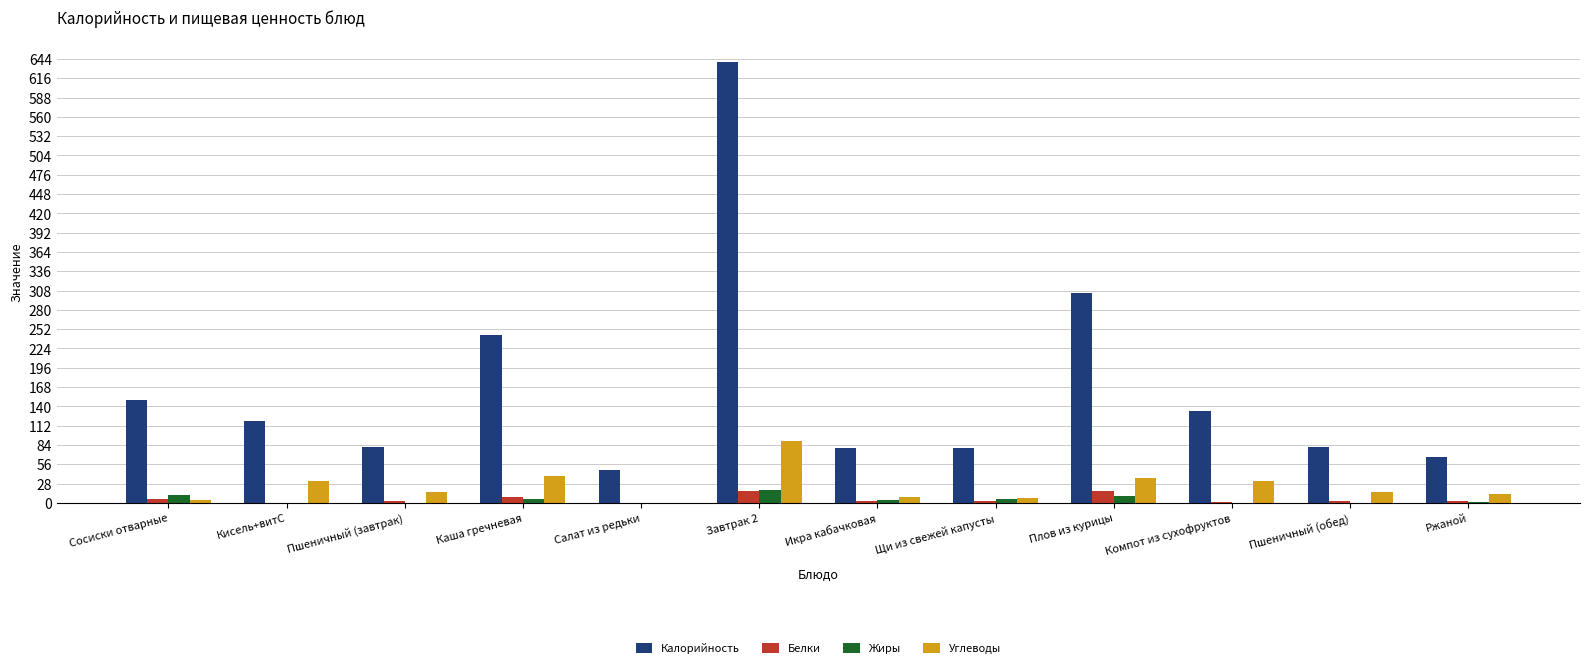

What is the highest value of the Калорийность series?

640.0